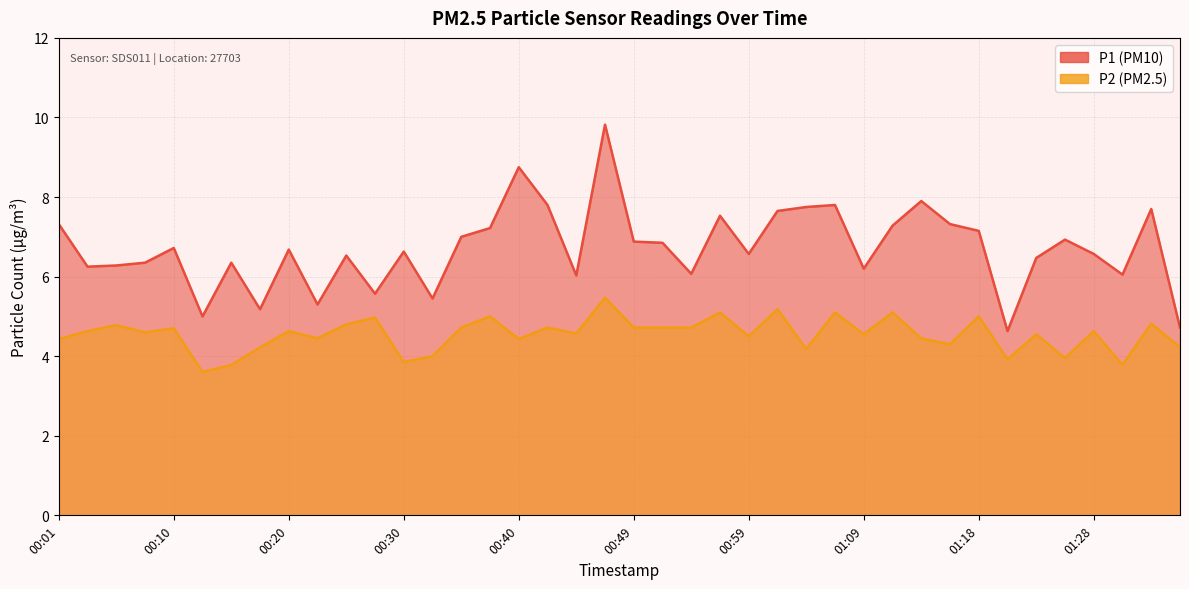

True or false: P1 and P2 cross at least once.

False